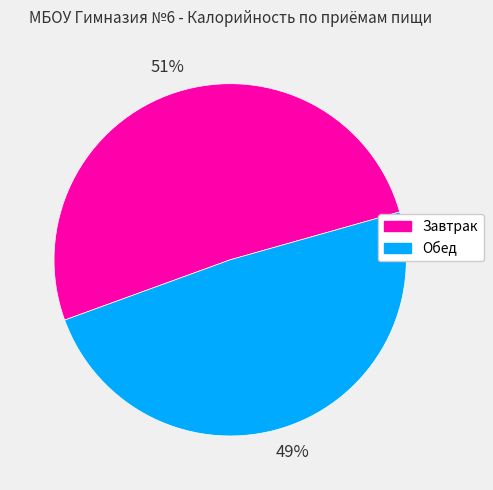

To the nearest percent, what is the average slice percentage?

50%